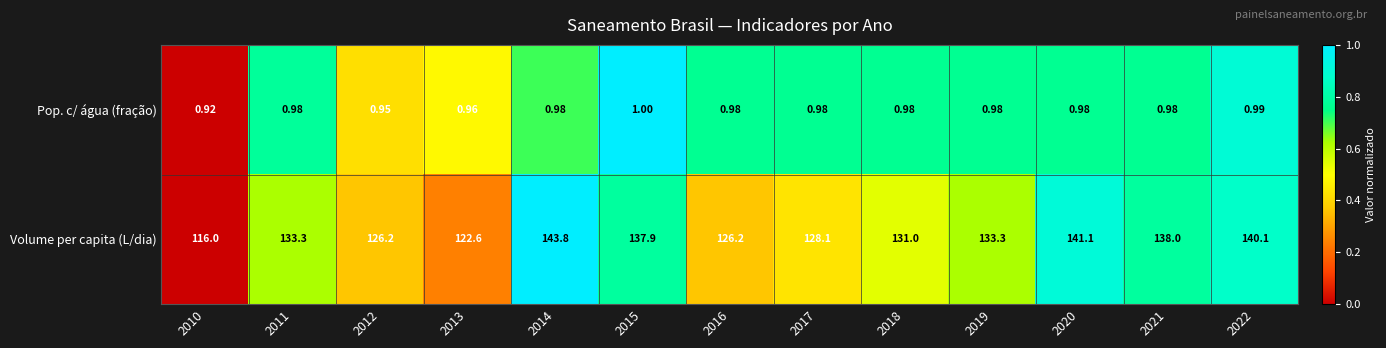

Rank the series by their average value, from highest to lowest.

Volume per capita (L/dia), Pop. c/ água (fração)